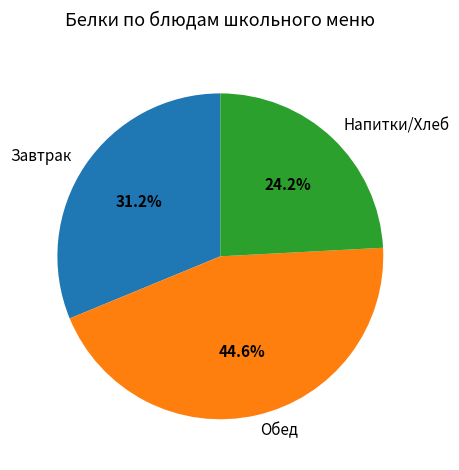

Between Напитки/Хлеб and Обед, which is larger?

Обед